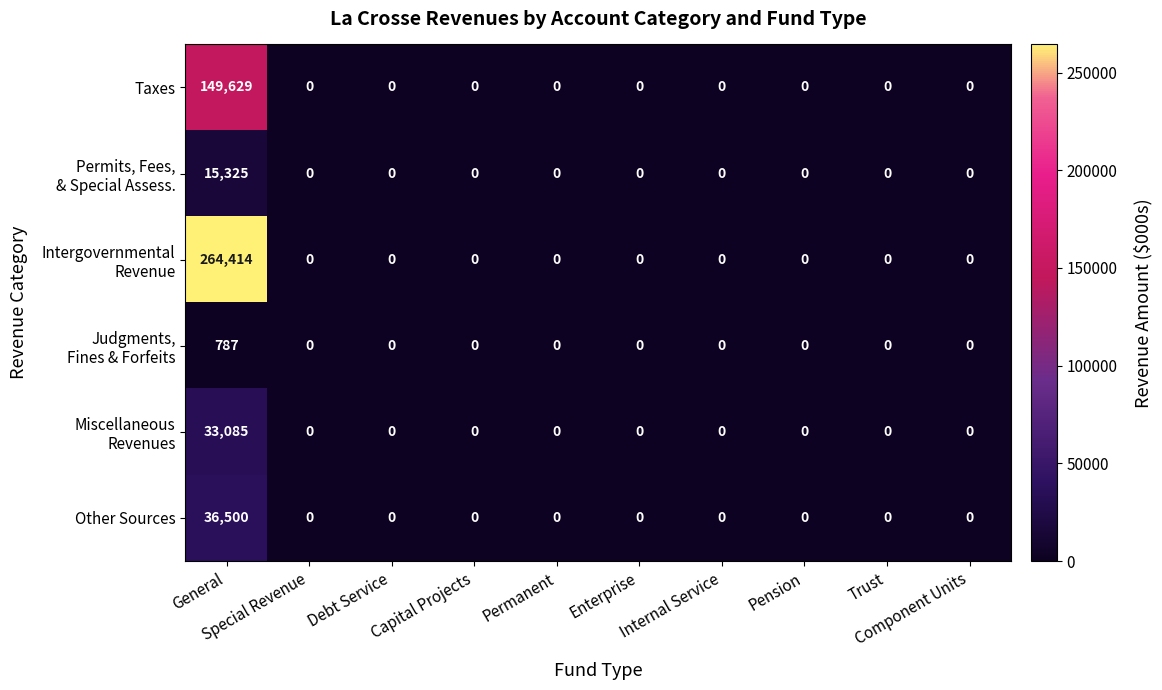

What is the difference between the maximum and minimum values in the Taxes series?

149629